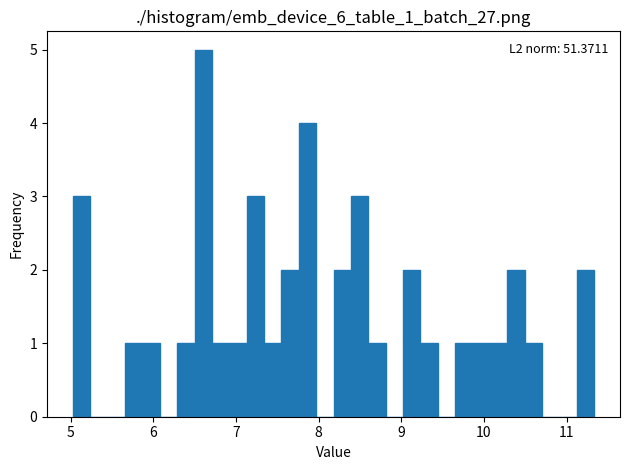

Read against the x-axis, roughly where is the centre of the tallest bar?

6.6